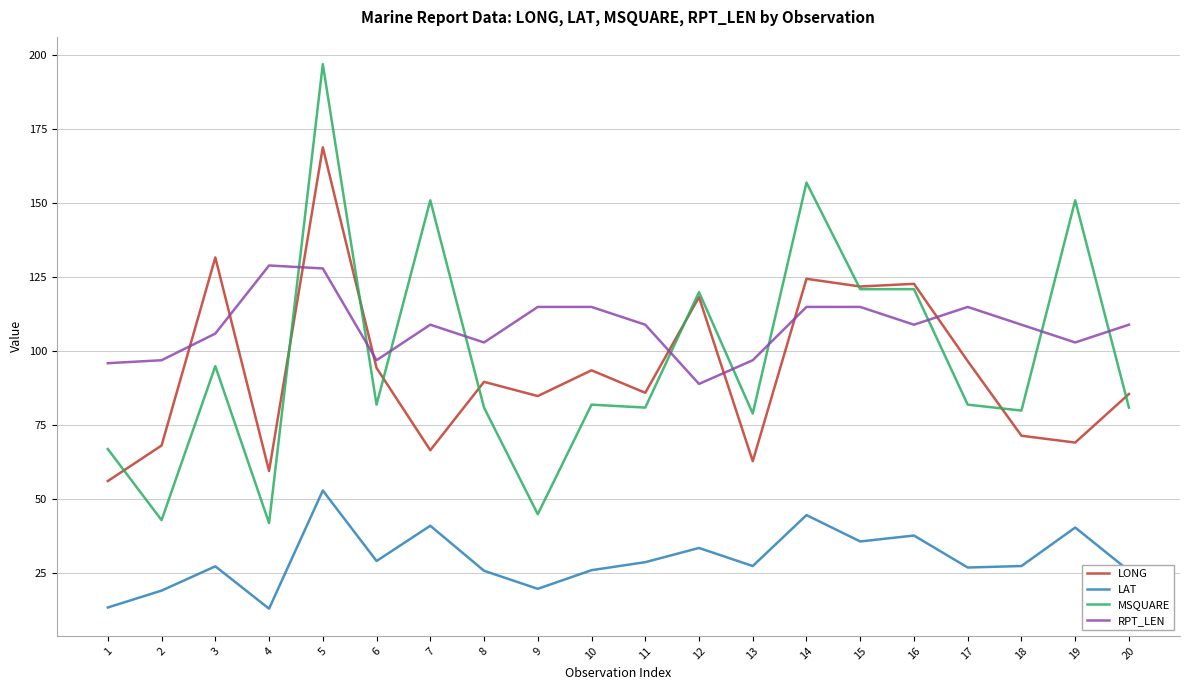

The LAT series shows 35.8 at 15. True or false?

True